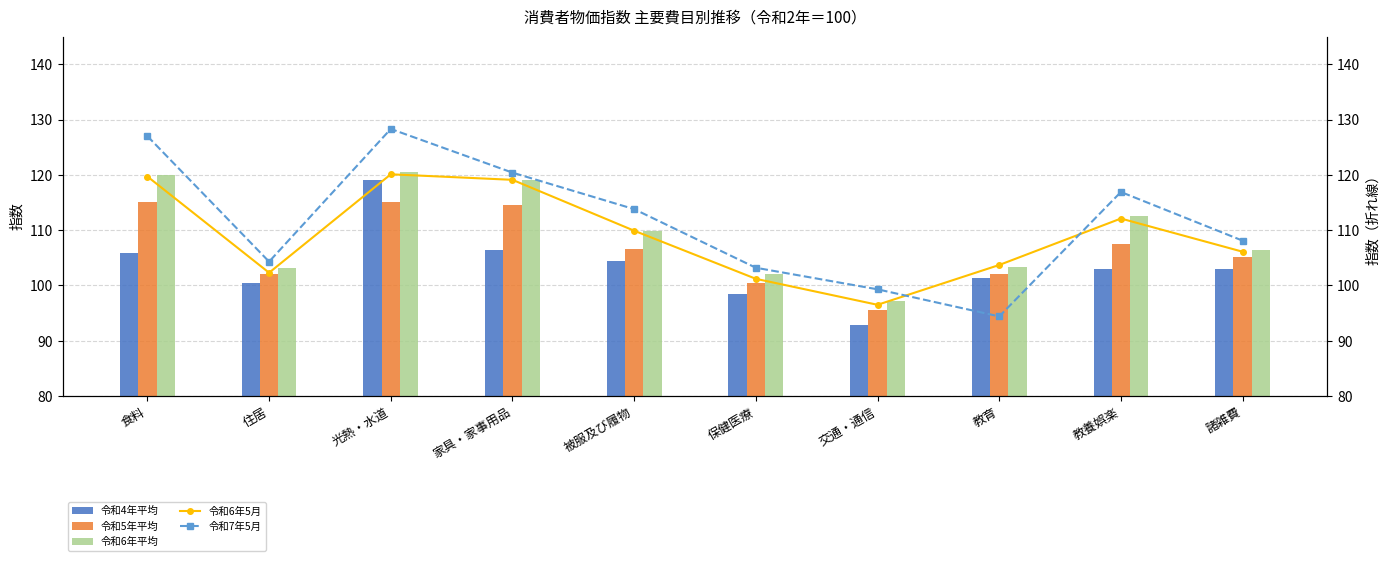

What is the label of the 8th bar from the left?

教育